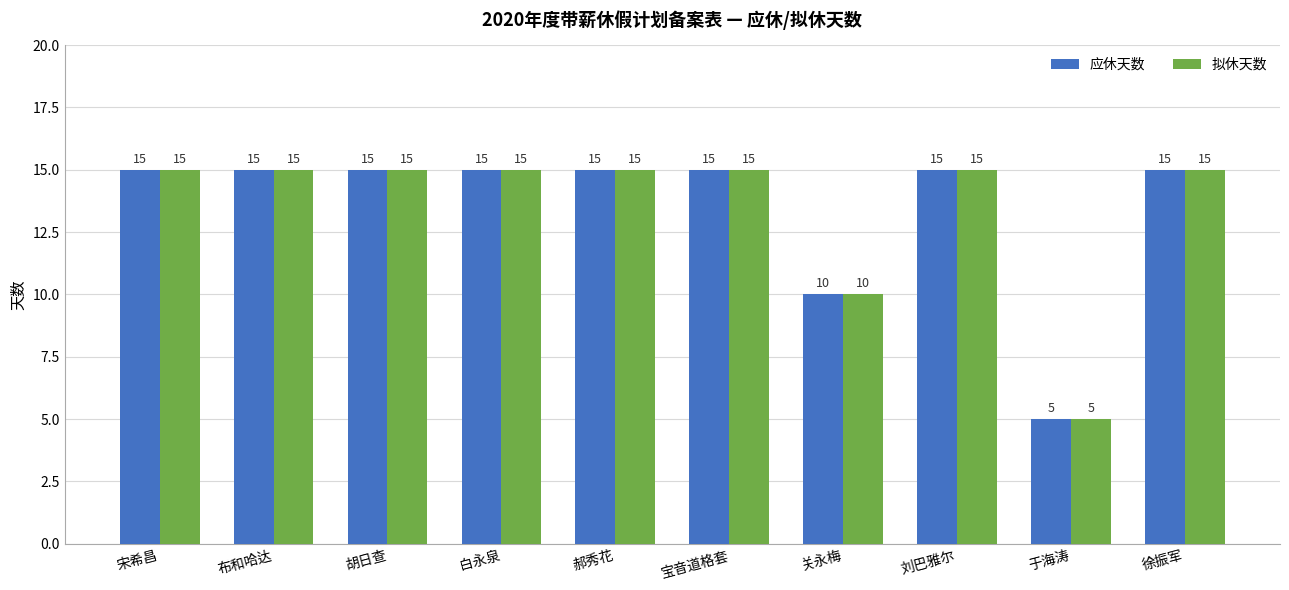

What is the sum of all 拟休天数 values?

135